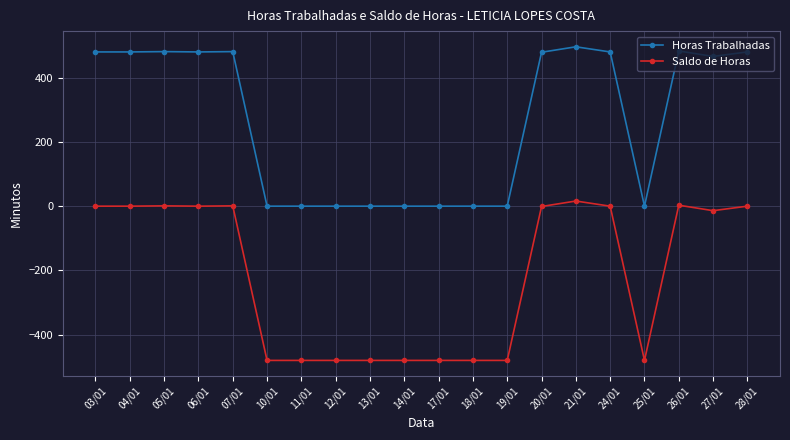

The value of Saldo de Horas at 25/01 is -480. True or false?

True